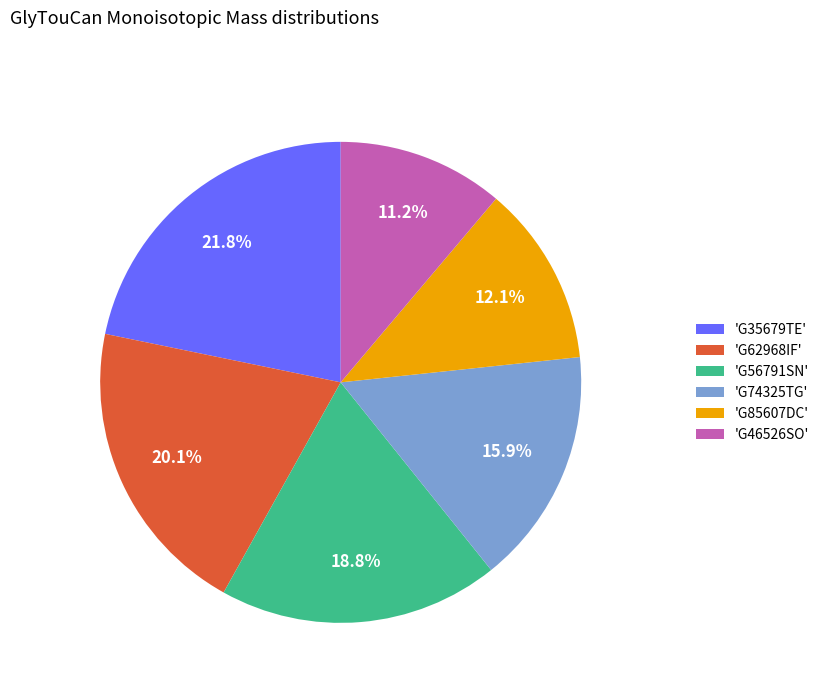

To the nearest percent, what is the average slice percentage?

17%